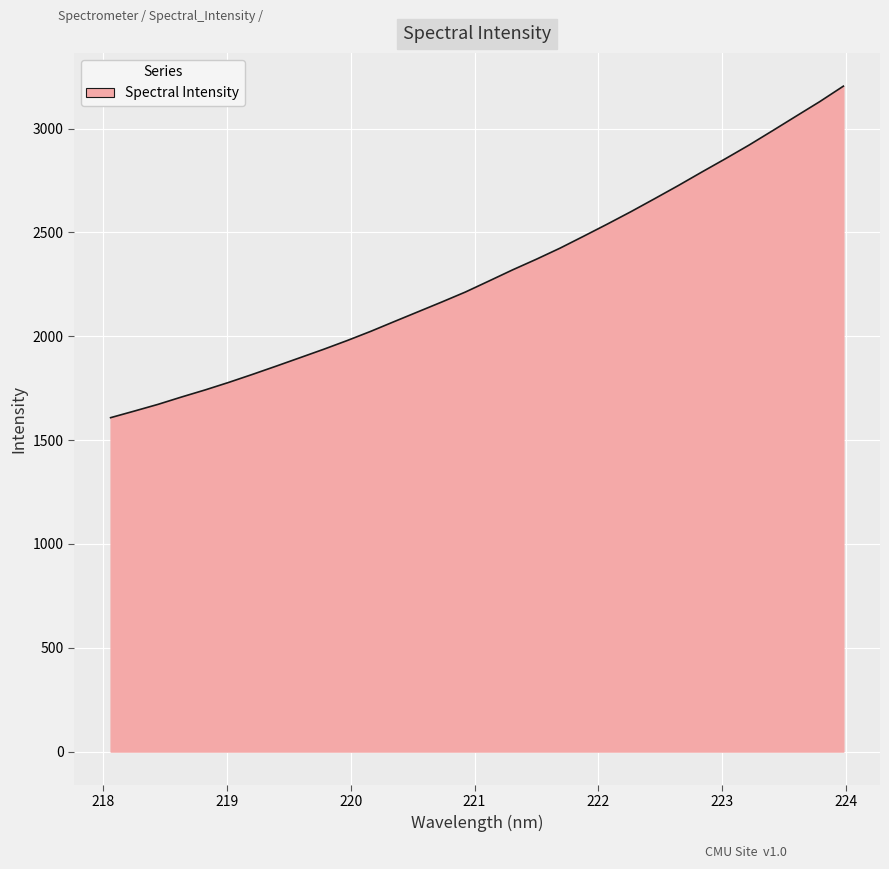

What is the smallest value displayed?

1608.1